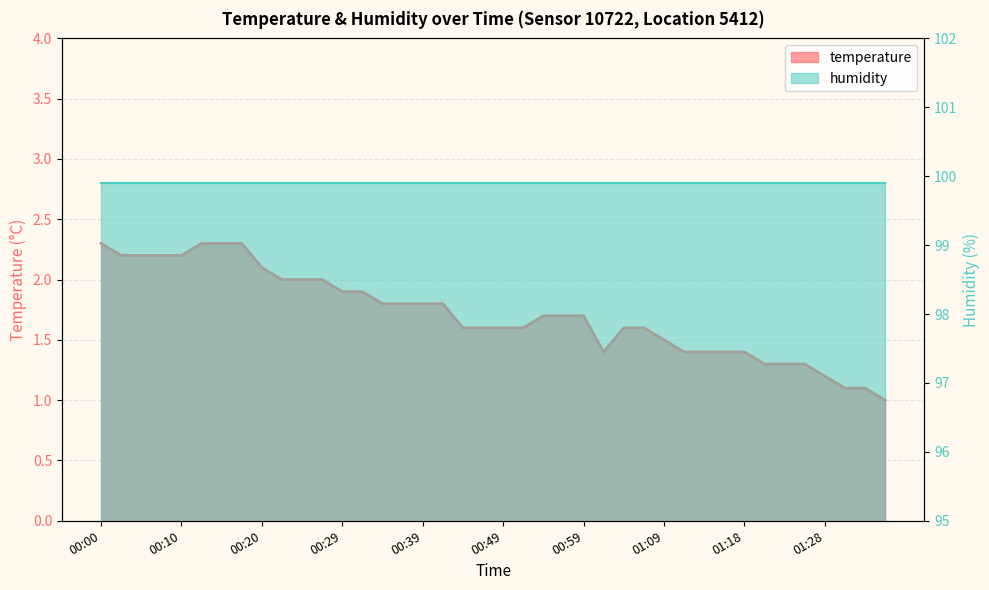

What value does the data have at 00:15?

2.3